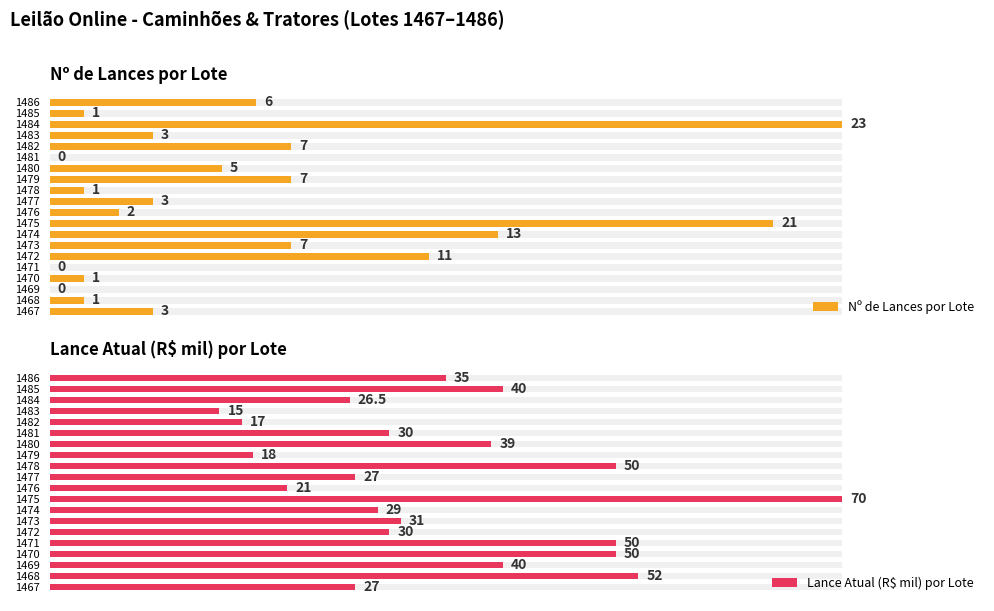

Is it true that Nº de Lances por Lote equals 2.0 at 1476?

True